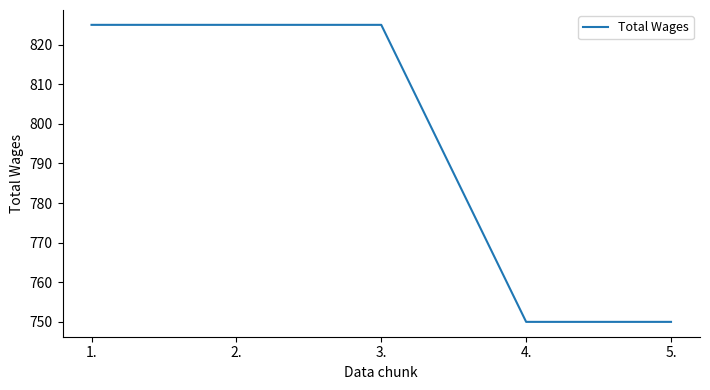

What position from the left is 4.?

4